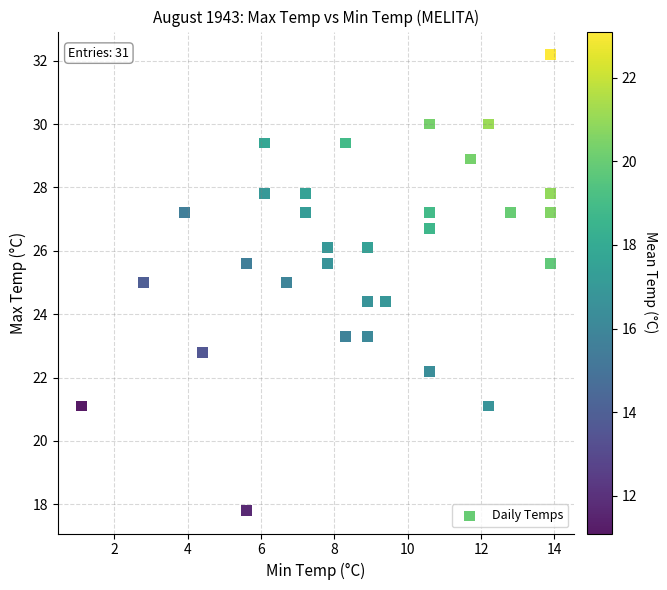

What is the range of X values (max minus min)?

12.8